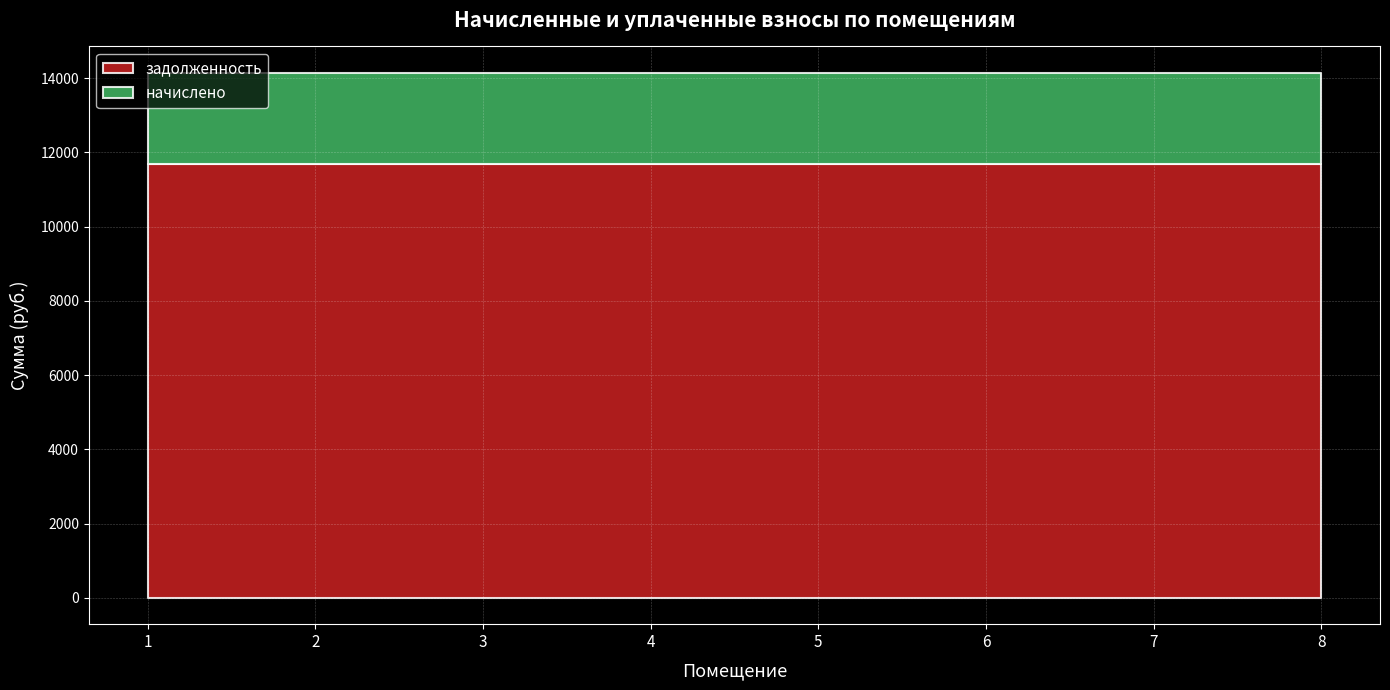

Reading right to left, what are all the values shown in this chart?

задолженность: 11694.2	11694.2	11694.2	11694.2	11694.2	11694.2	11694.2	11694.2
начислено: 2449.4	2449.4	2449.4	2449.4	2449.4	2449.4	2449.4	2449.4